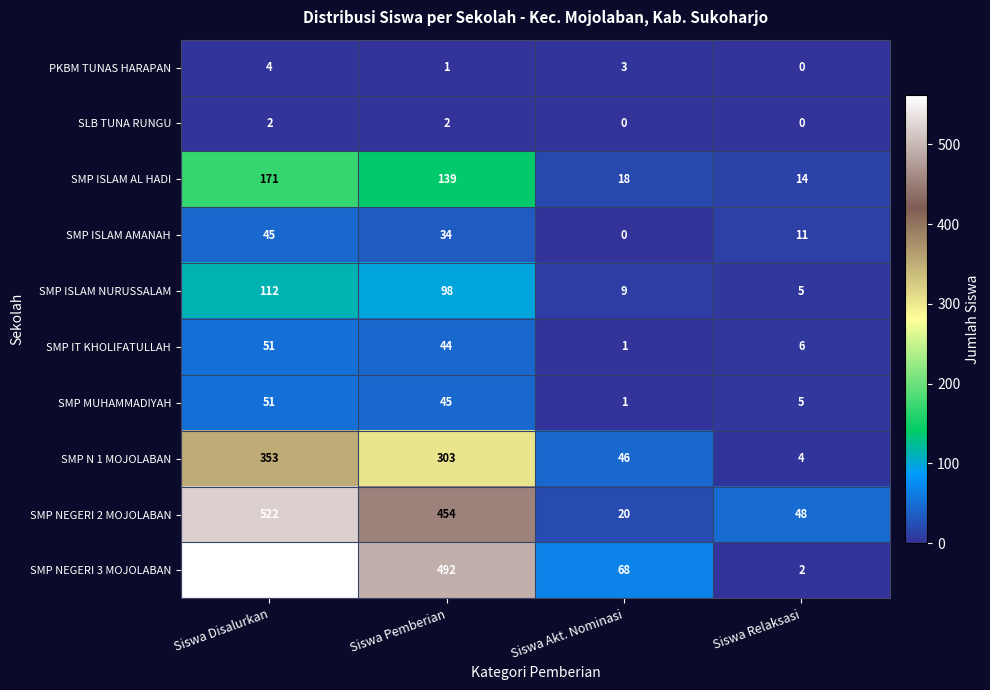

The value of SMP MUHAMMADIYAH at Siswa Disalurkan is 84. True or false?

False